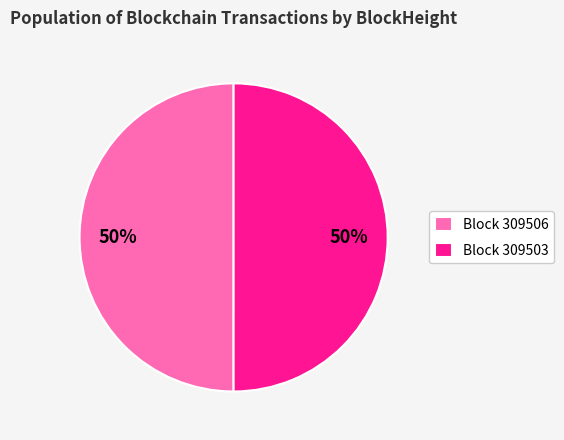

Combined, do Block 309506 and Block 309503 account for over 50%?

Yes